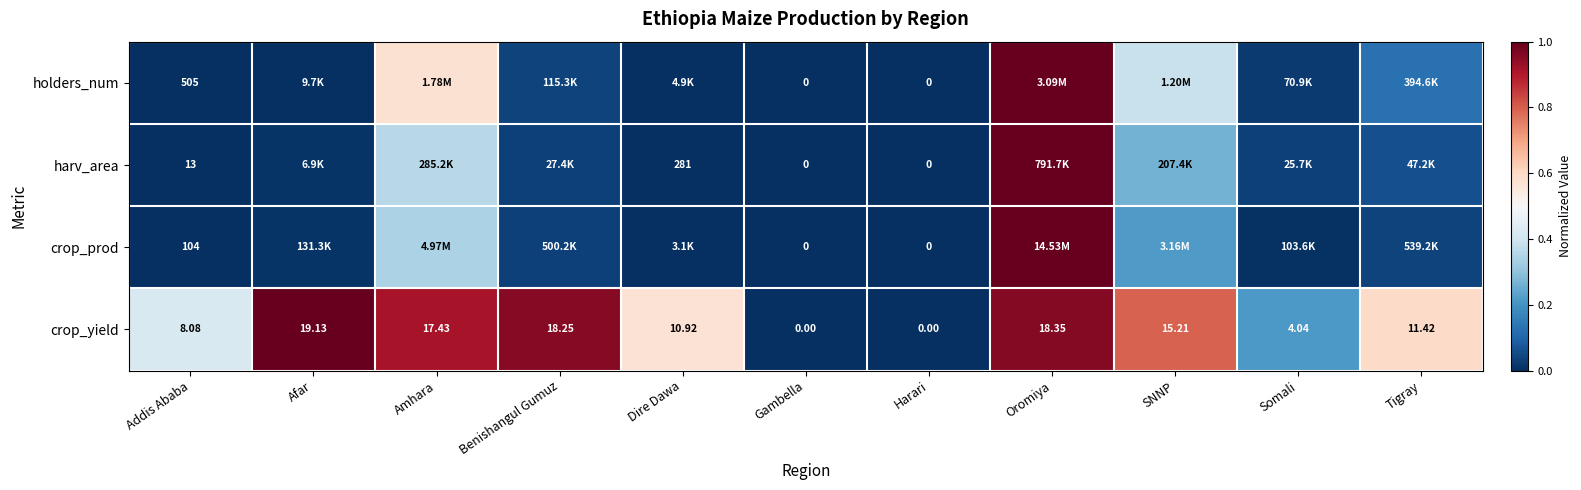

At which label does crop_yield reach its peak?

Afar